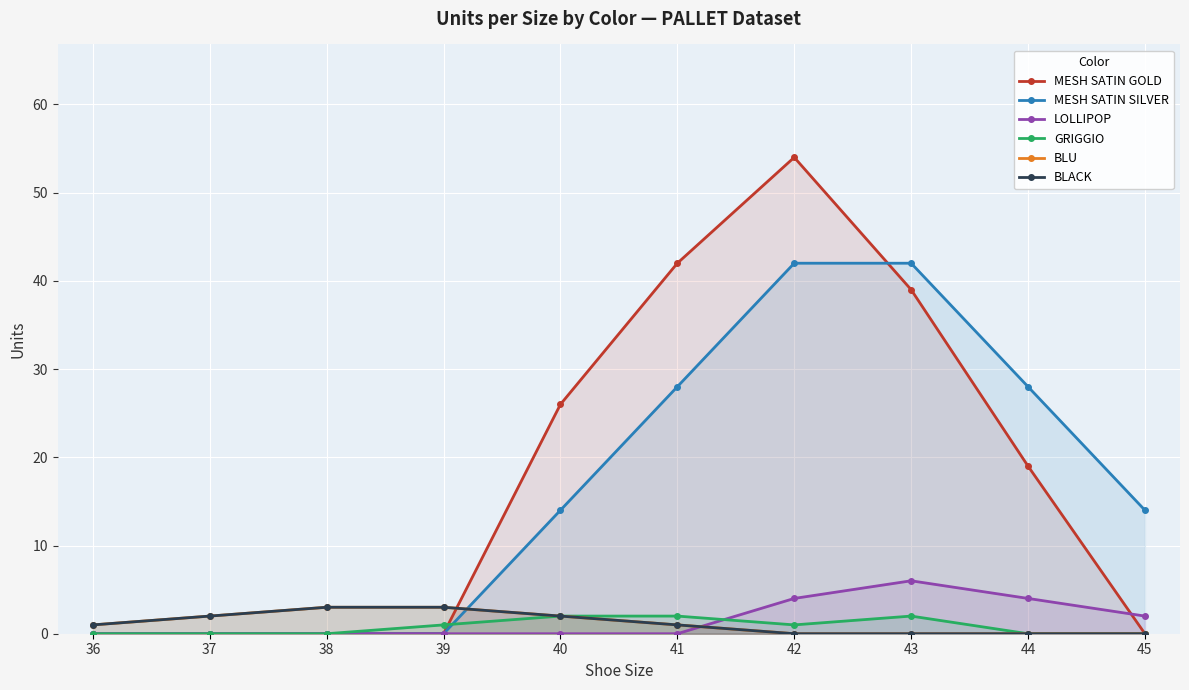

Which series changed the most between 39 and 44?

MESH SATIN SILVER